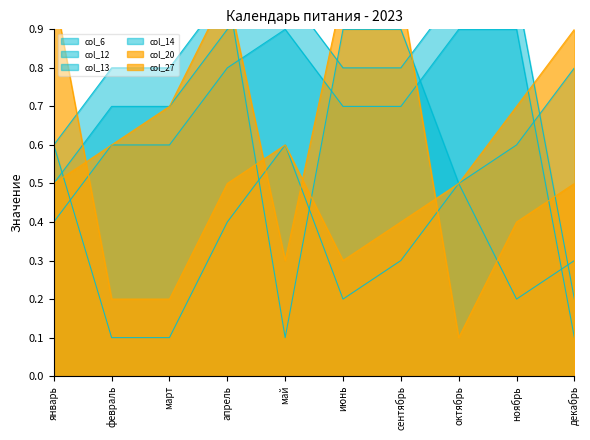

True or false: col_12 has more than 2 points higher than both neighbors.

False